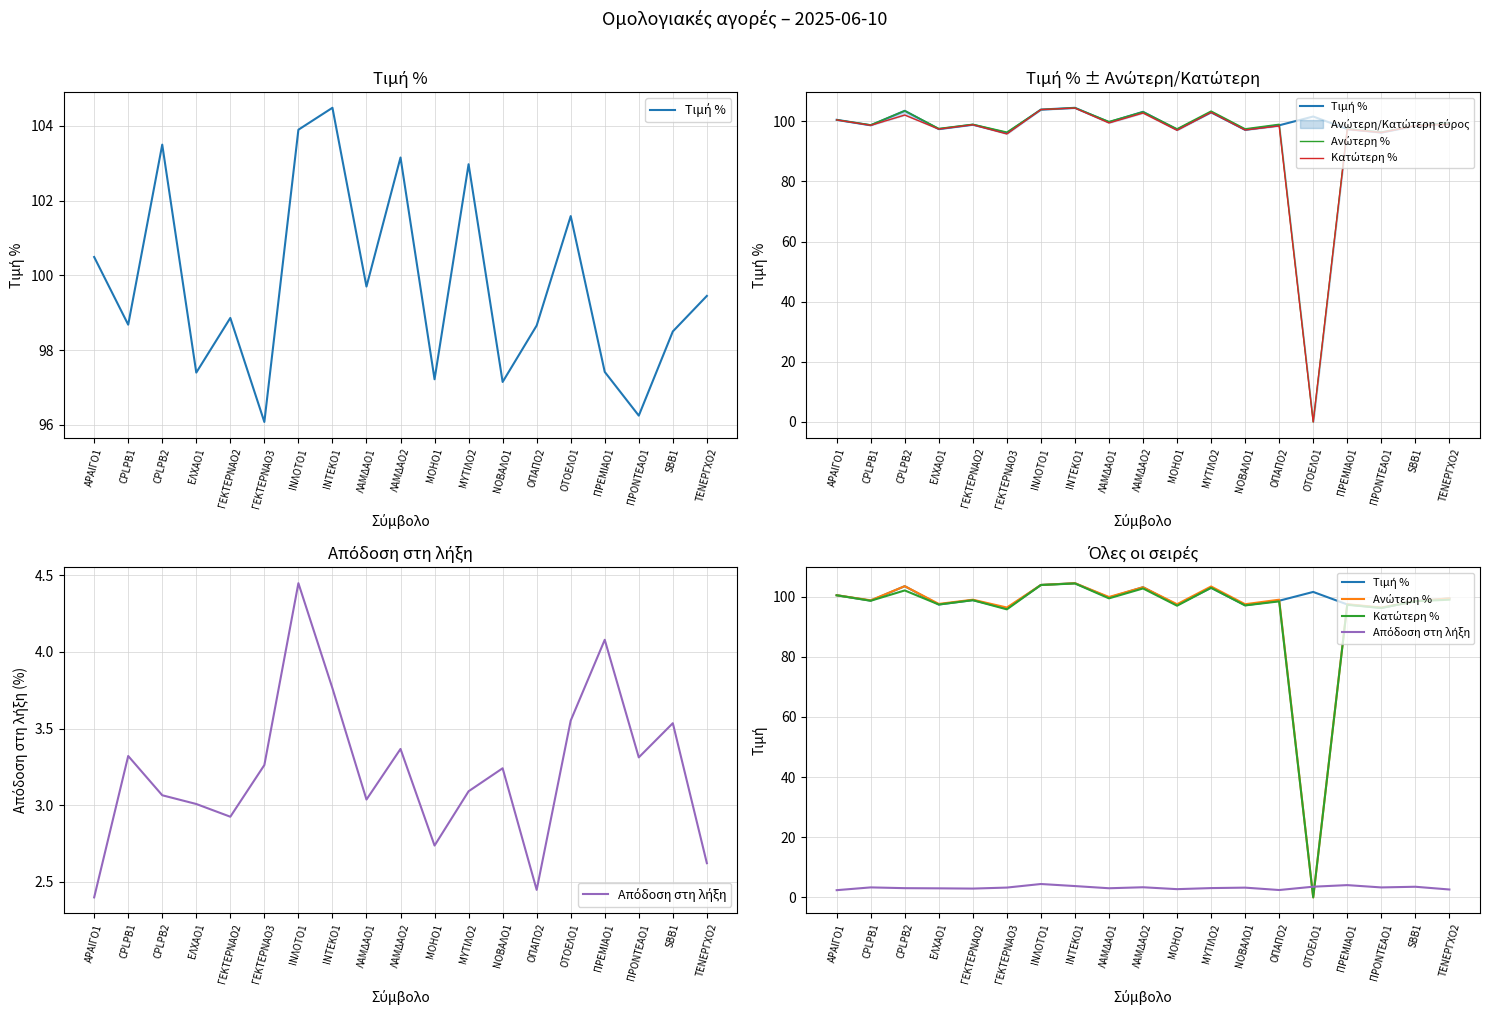

At which category does Απόδοση στη λήξη reach its first local peak?

CPLPB1